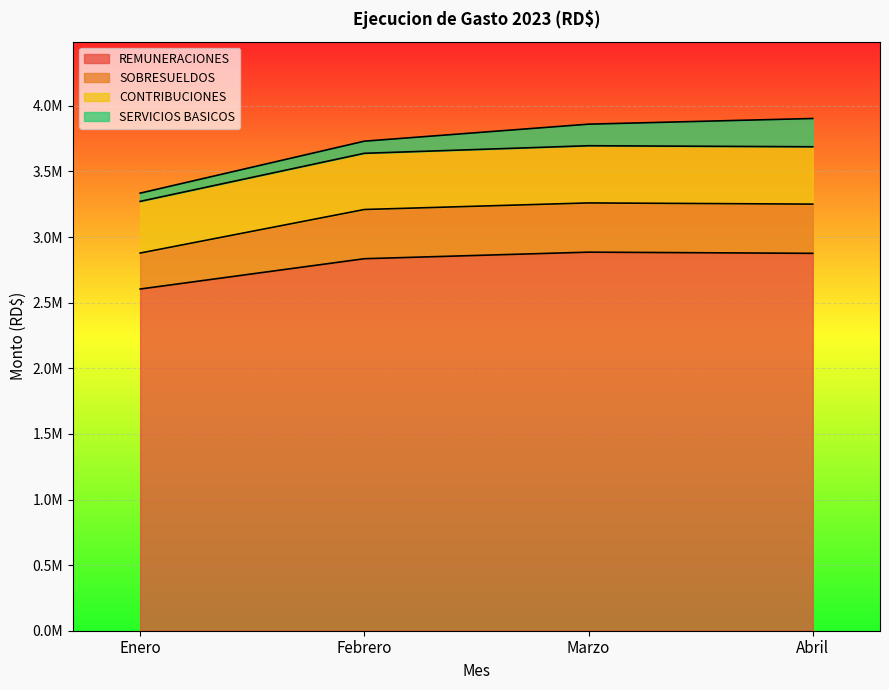

What are all the series names shown in the legend?

REMUNERACIONES, SOBRESUELDOS, CONTRIBUCIONES, SERVICIOS BASICOS